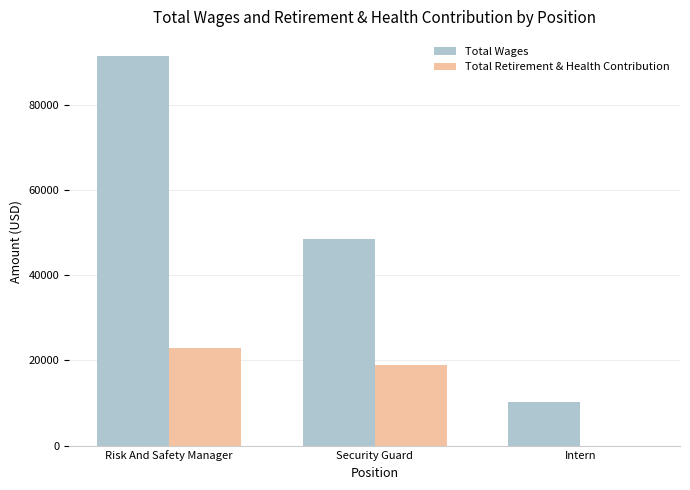

At which label does Total Retirement & Health Contribution first exceed 19008?

Risk And Safety Manager